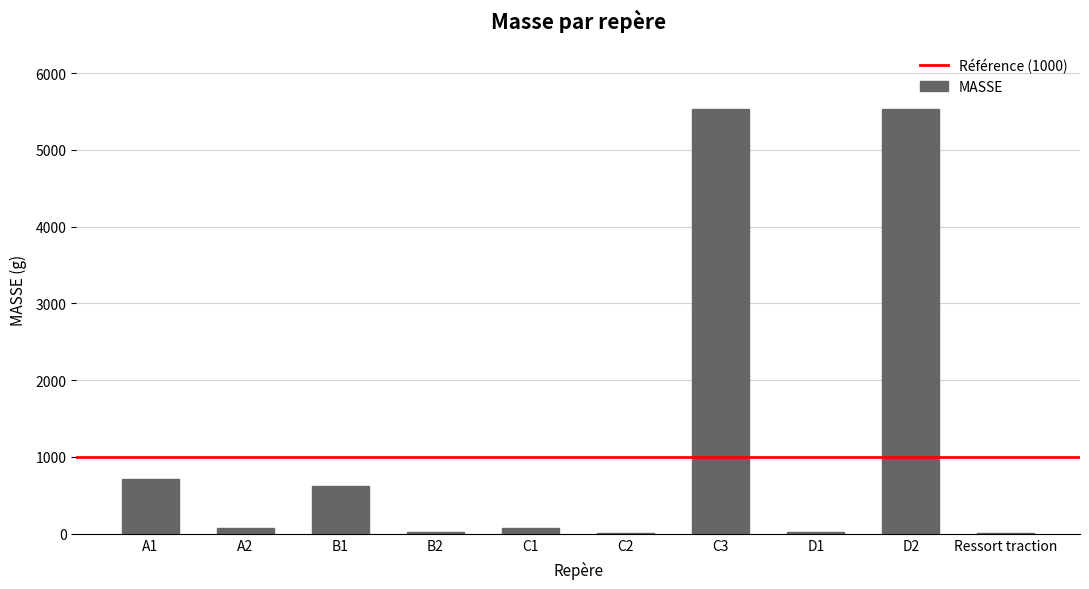

What is the maximum value shown in the chart?

5537.0